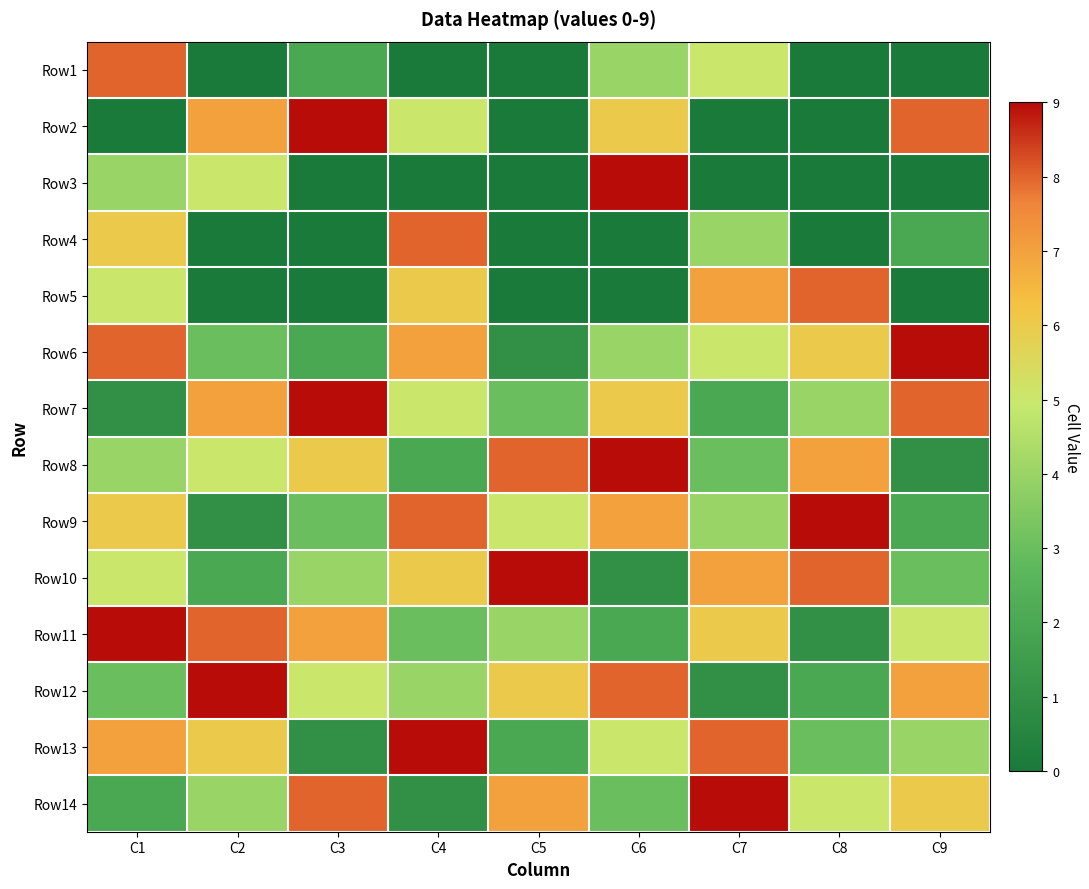

How many series are shown in this chart?

14